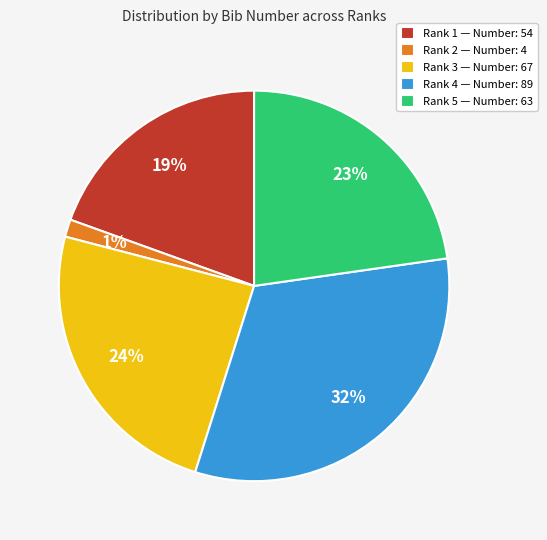

Is the sum of Rank 5 and Rank 3 greater than half?

No